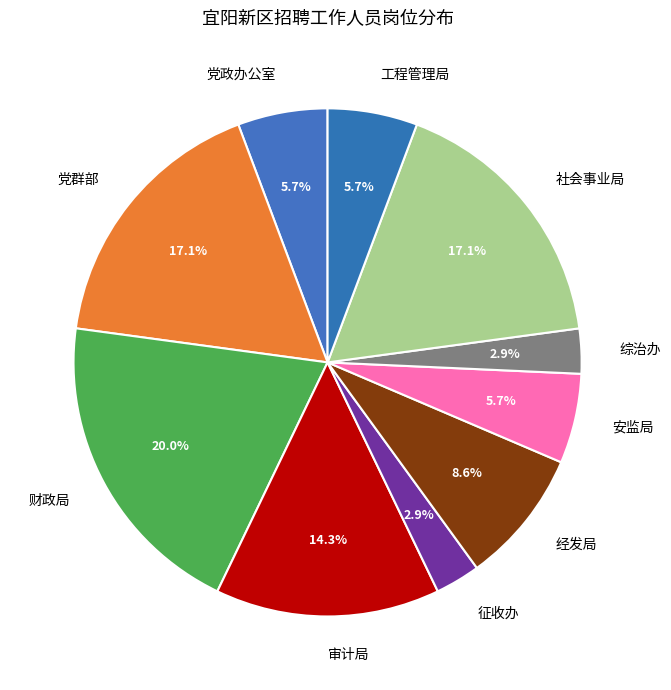

To the nearest percent, what is the difference between the 工程管理局 and 综治办 slice percentages?

3%